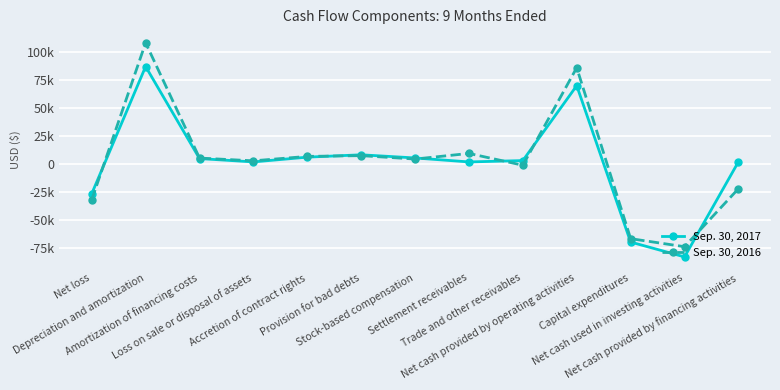

What is the maximum value for Sep. 30, 2016?

108059